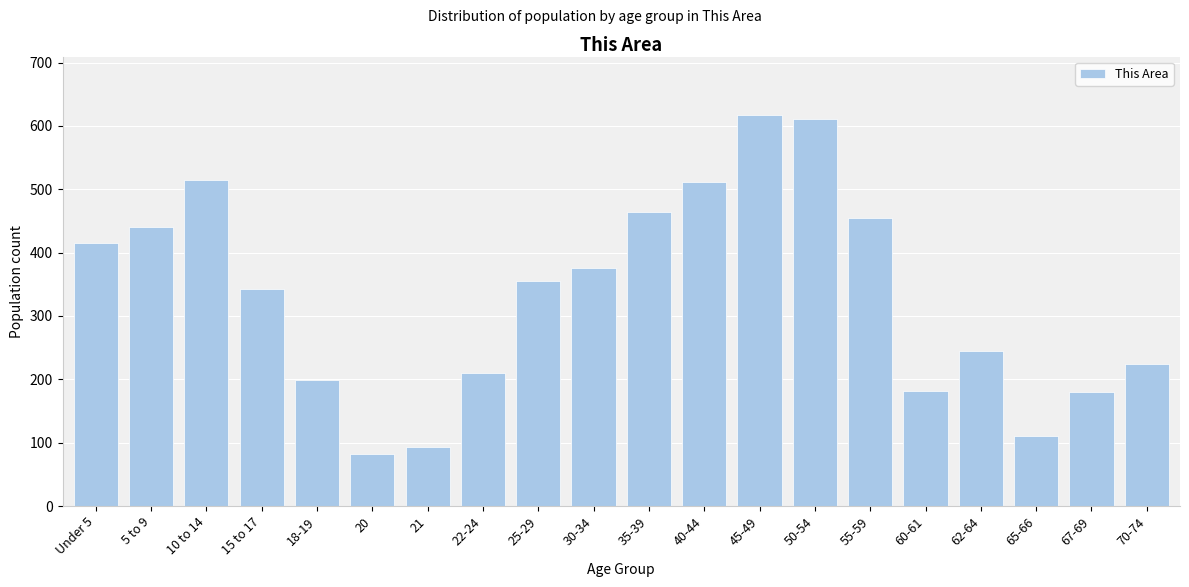

The value at 67-69 is 322. True or false?

False